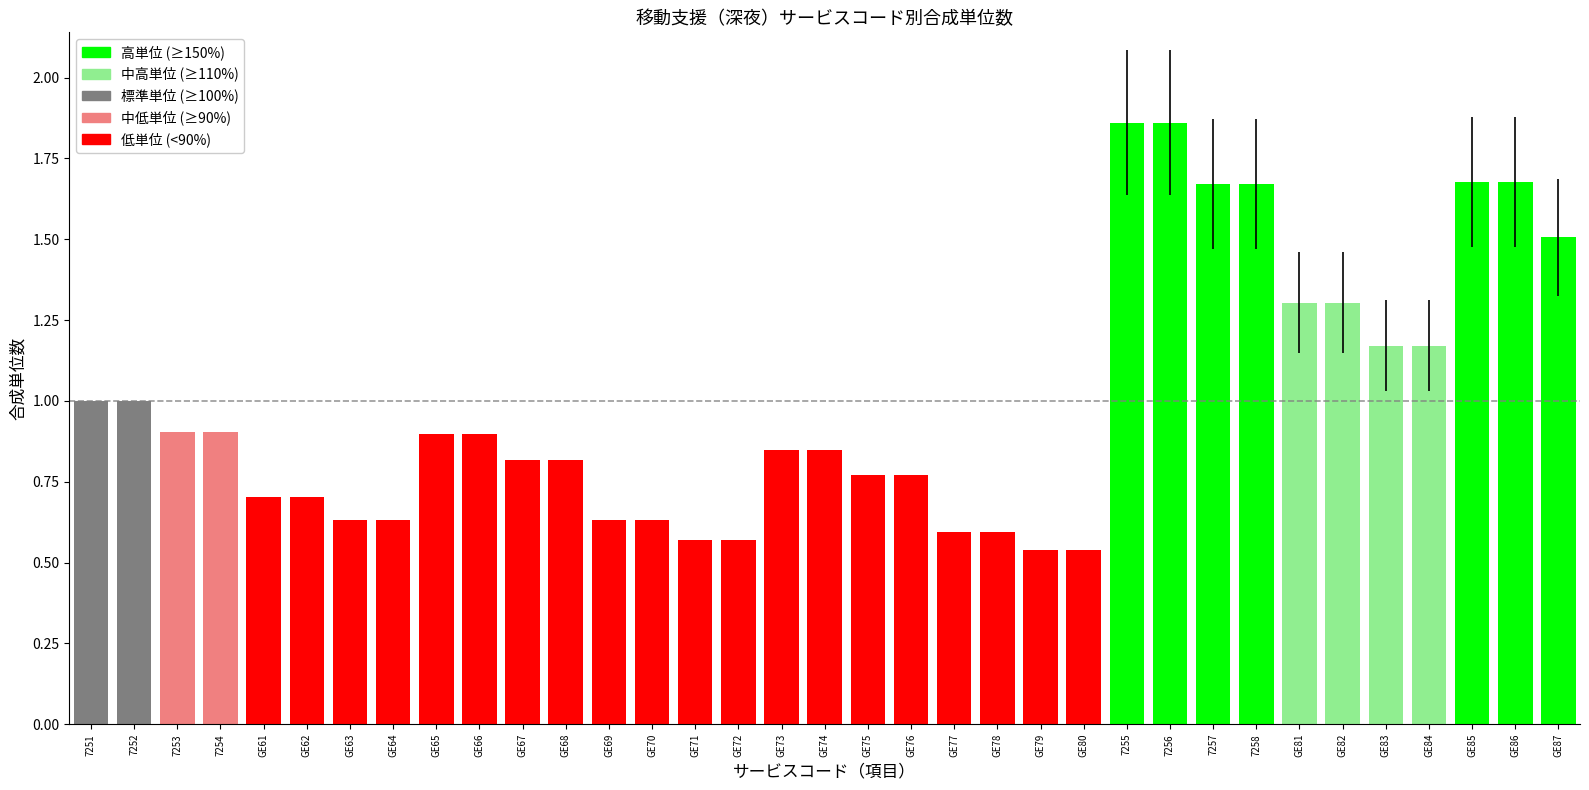

What is the difference between the maximum and minimum values?

1.3